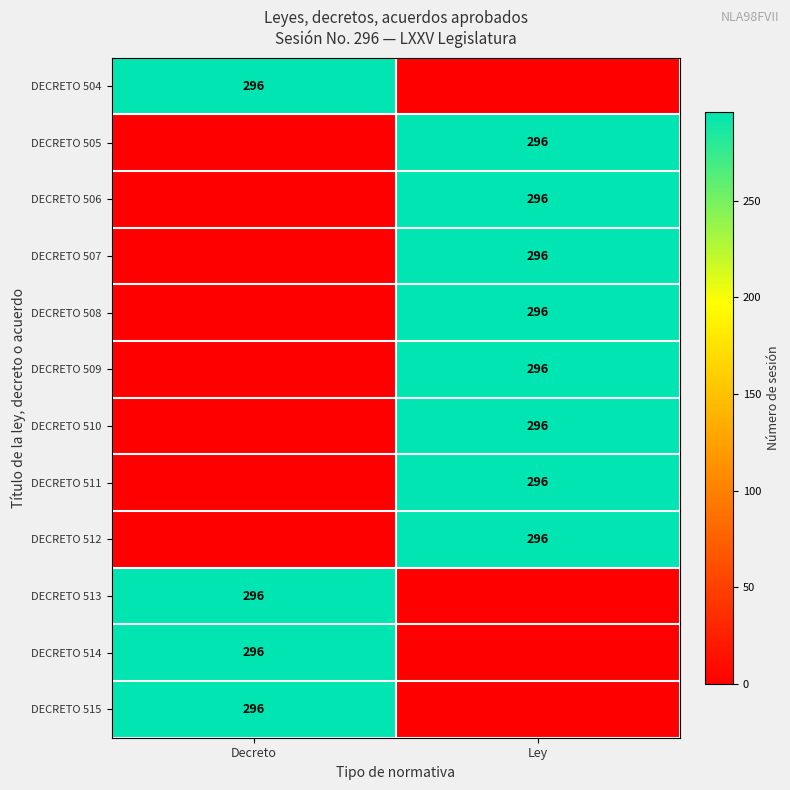

True or false: DECRETO 513 has a value of 296 at Decreto.

True